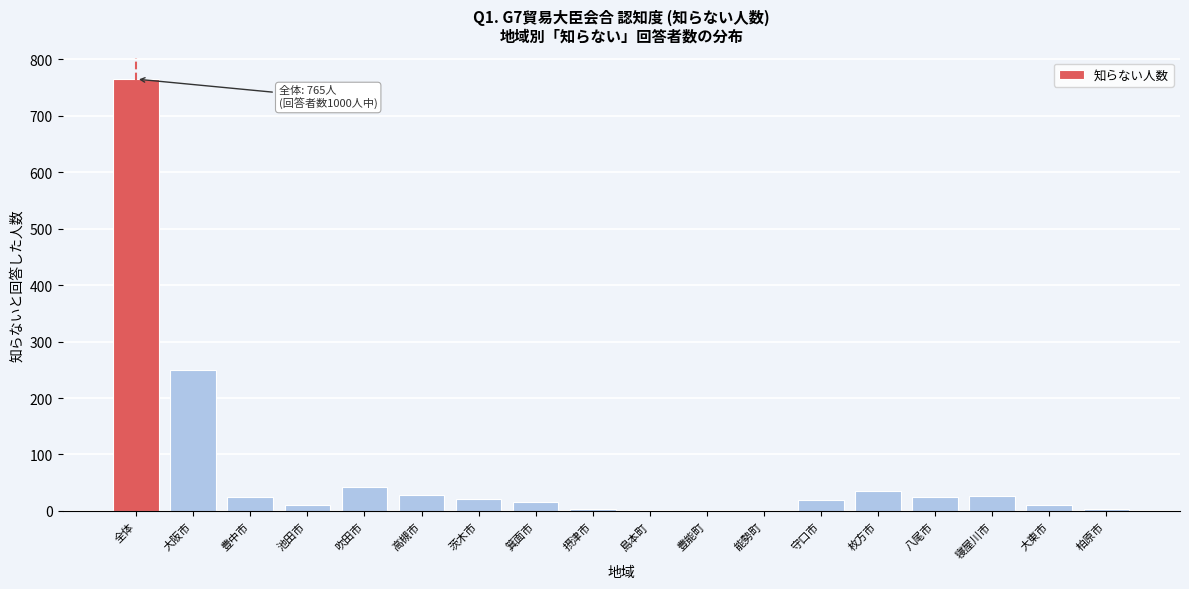

Between 高槻市 and 大阪市, which is larger?

大阪市